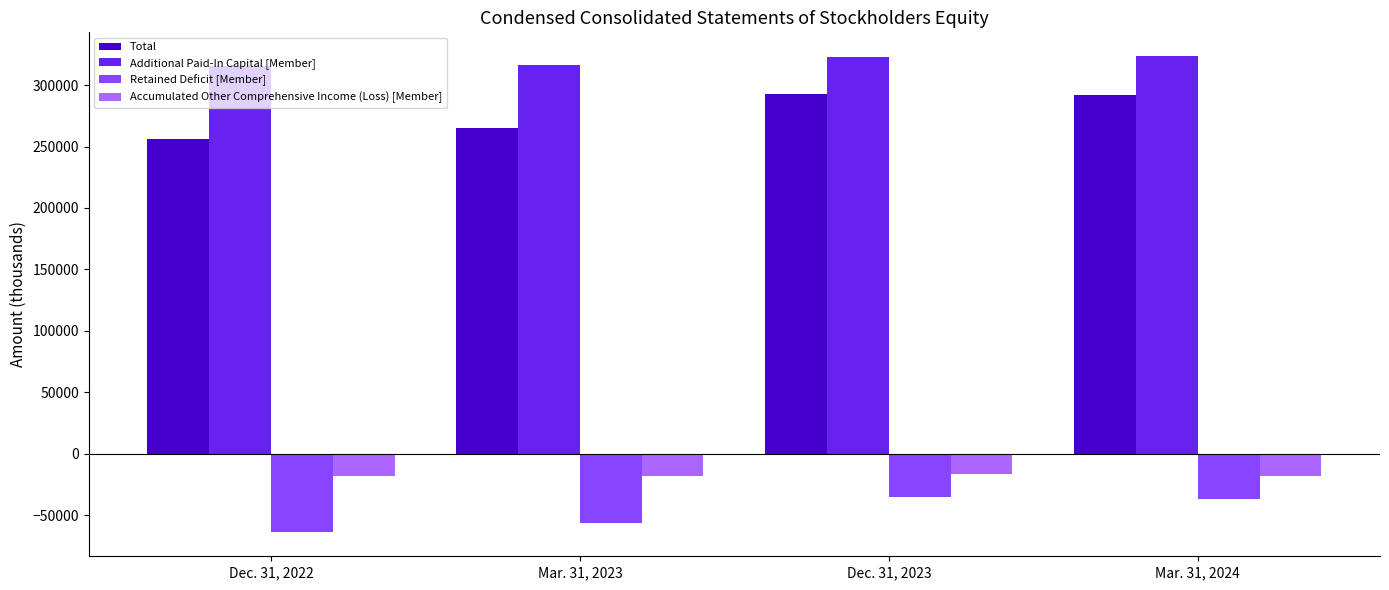

What is the label of the 4th bar from the left?

Mar. 31, 2024